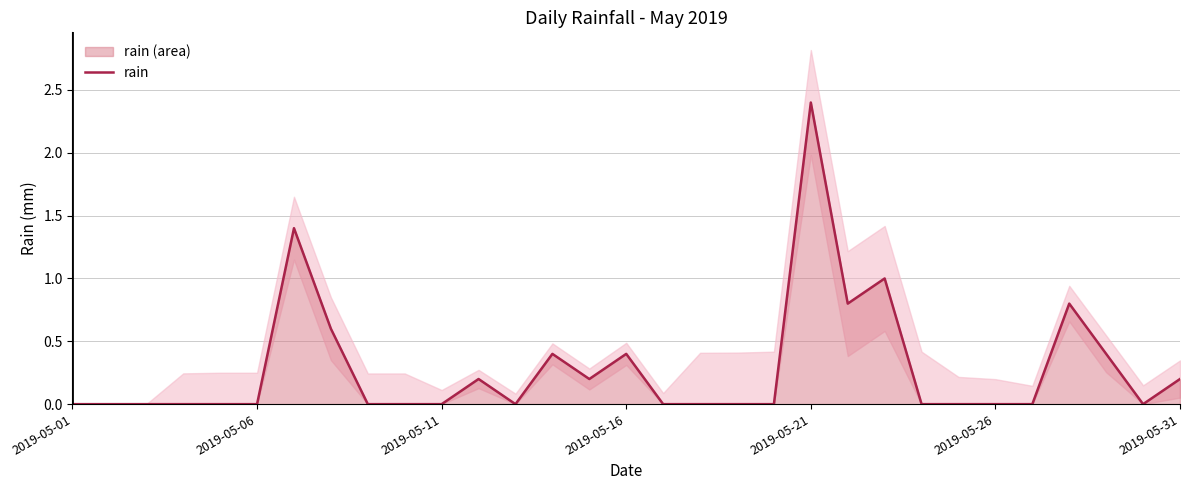

Is it true that rain equals 0.0 at 2019-05-06?

True